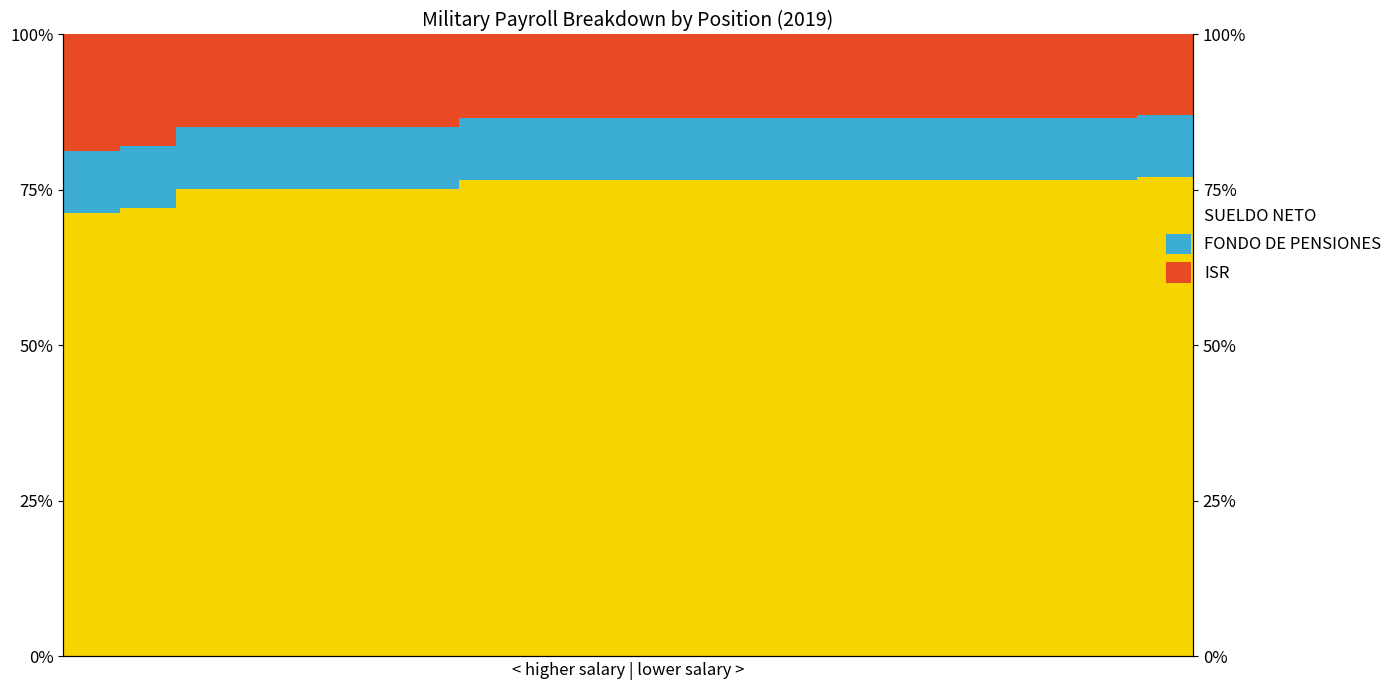

Which series has the largest total across all categories?

SUELDO NETO